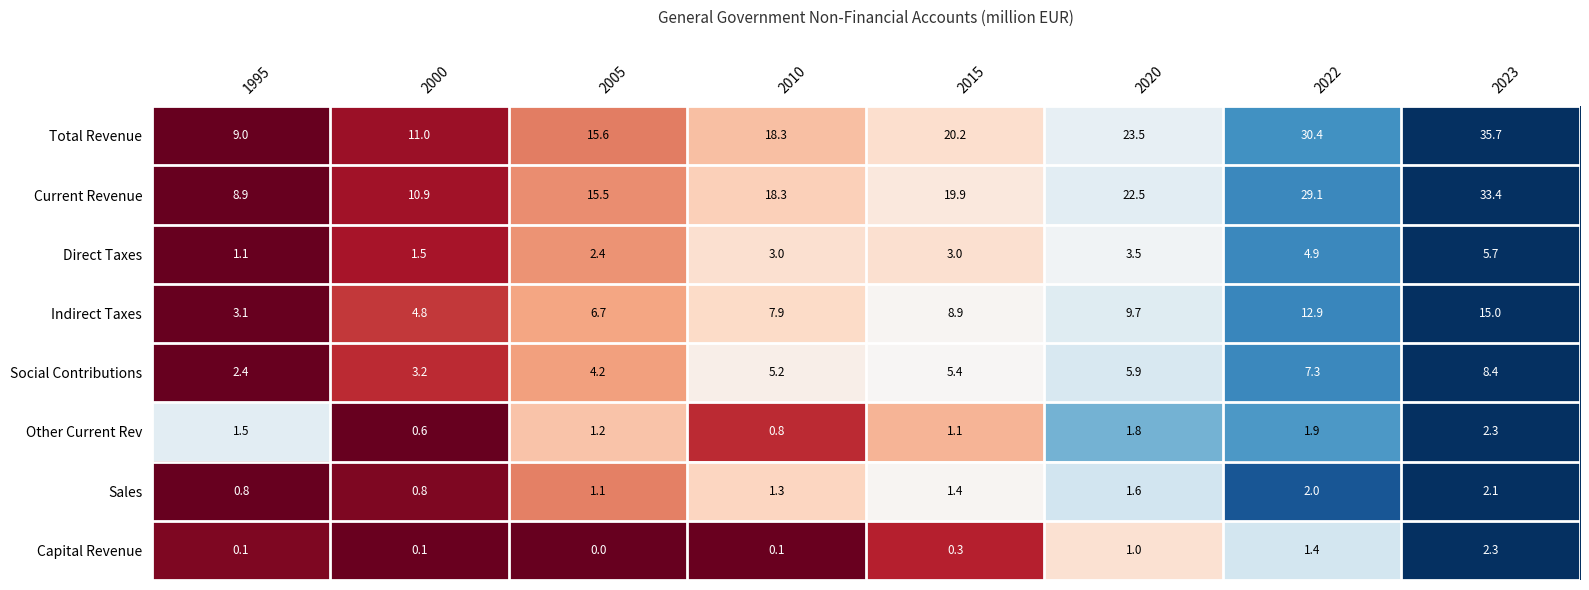

What is the sum of the Total Revenue values at 1995 and 2010?

27.3